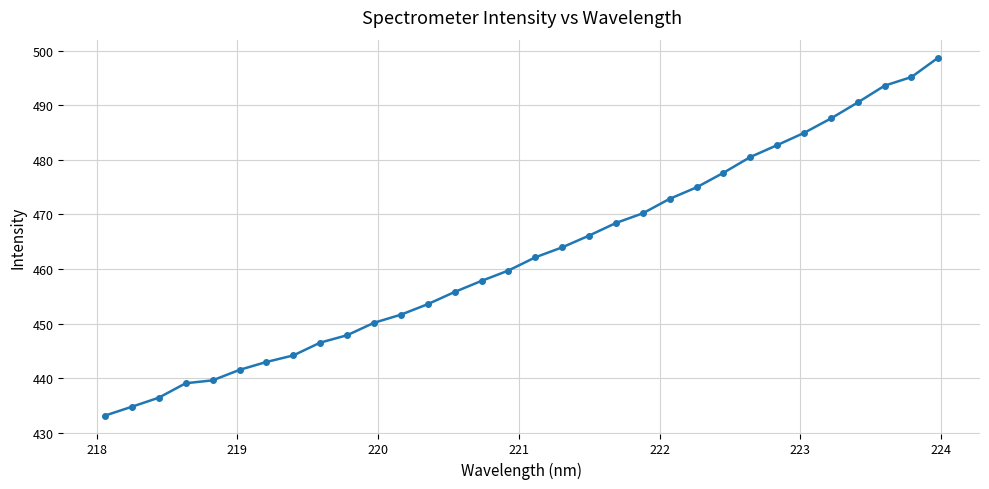

What is the value of the 7th point from the left?

443.0